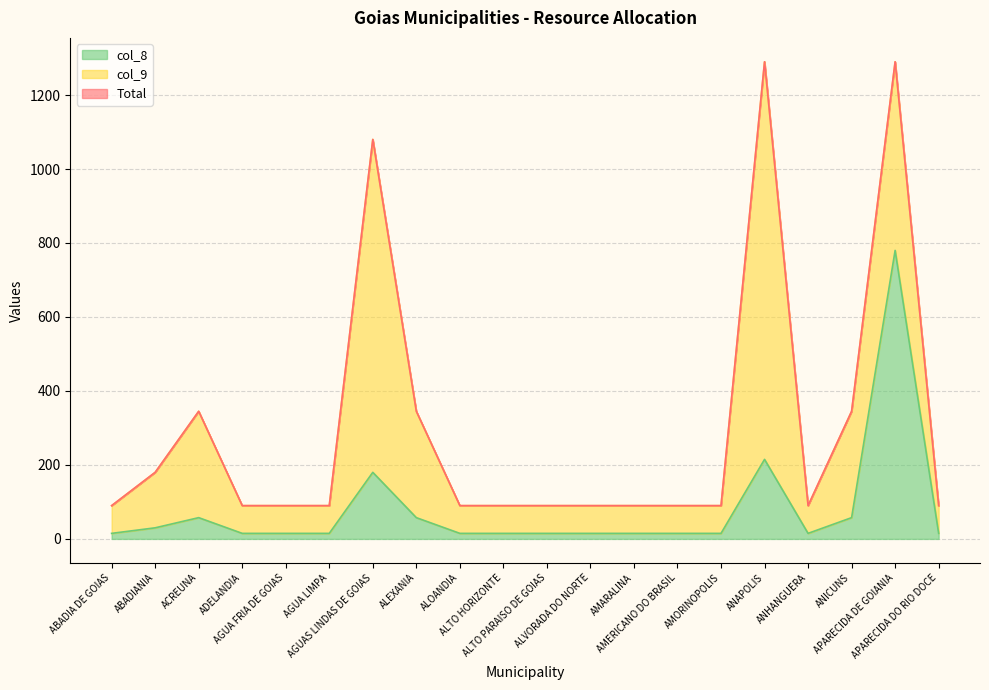

True or false: col_8 has a value of 15.5 at ANICUNS.

False